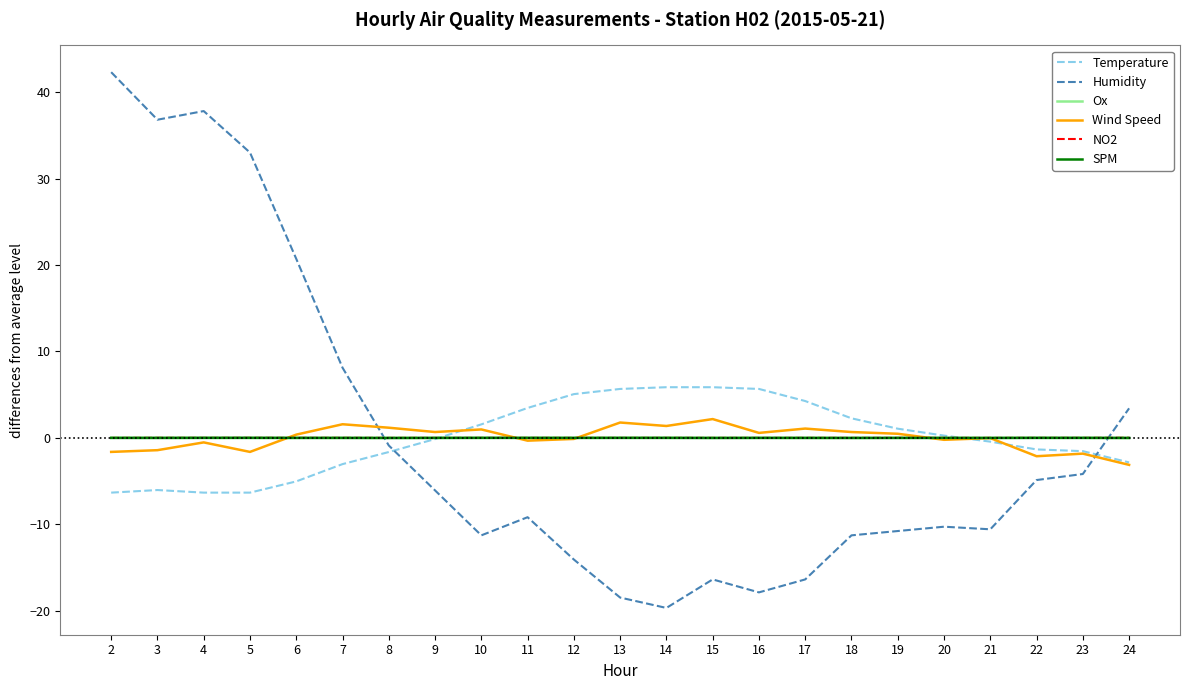

Where do SPM and Ox first cross each other?

3 and 4